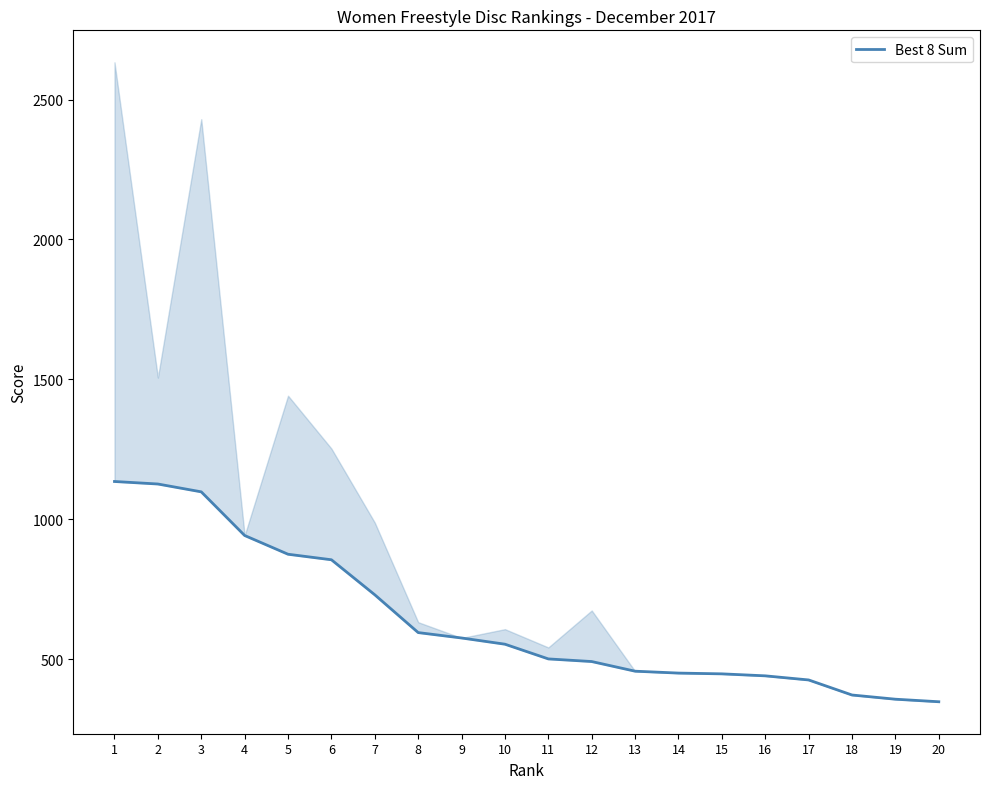

How many lines are shown in the chart?

1